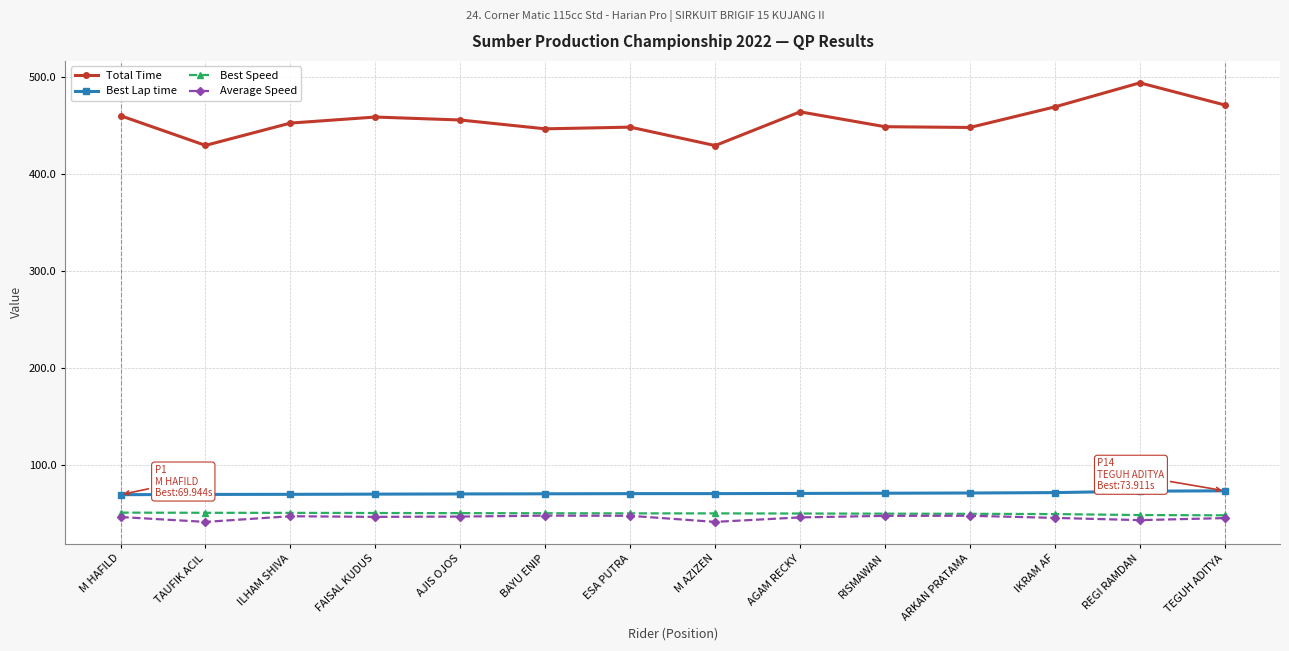

At how many categories does at least one series exceed 293?

14